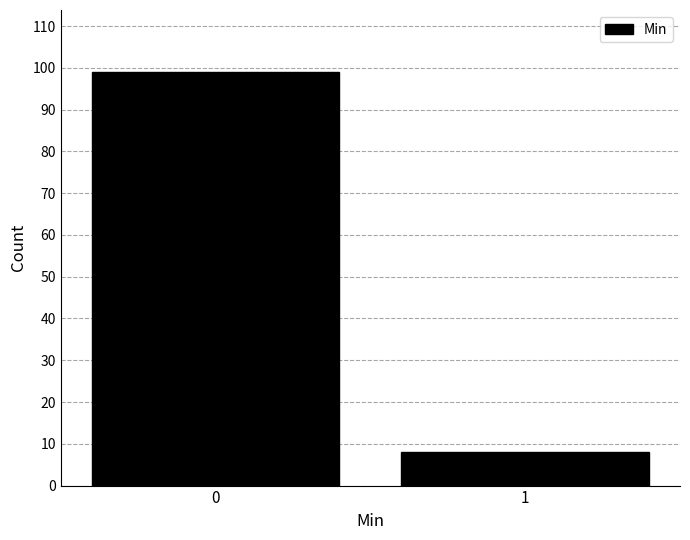

Reading left to right, what are all the values shown in this chart?

99	8